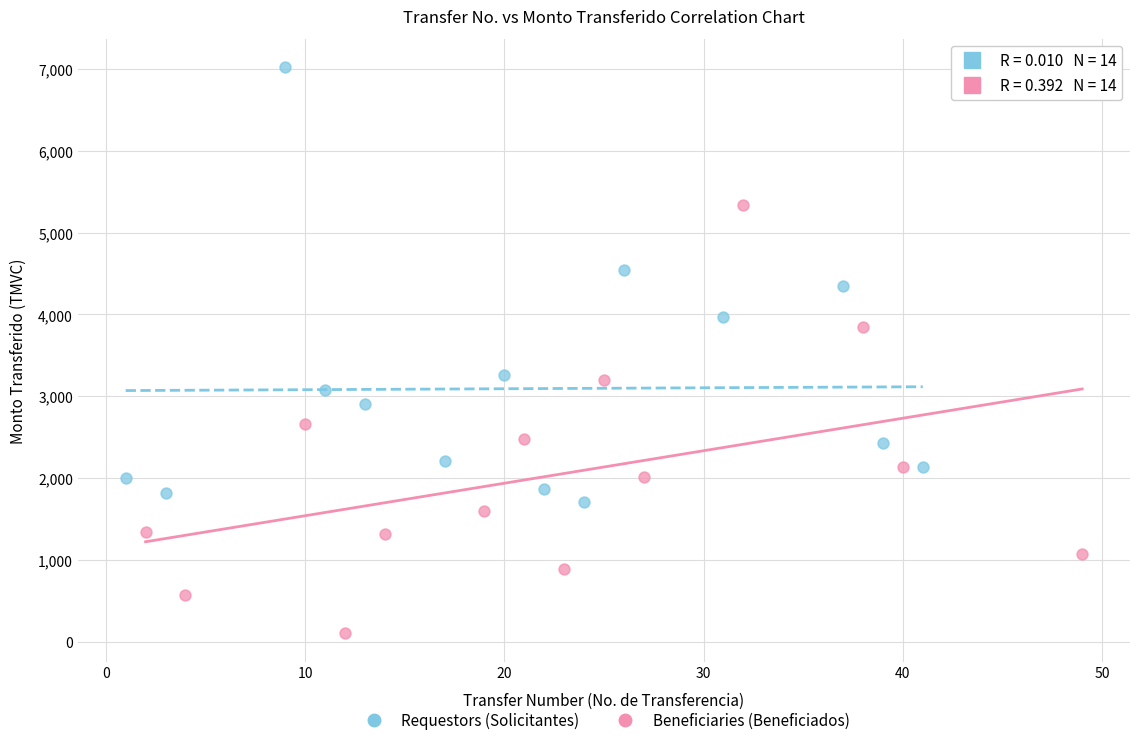

Which series reaches the maximum Y coordinate?

Requestors (Solicitantes)